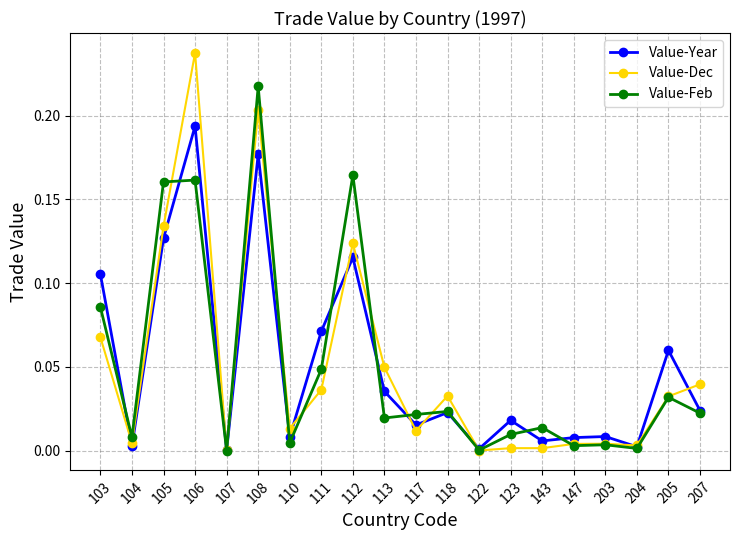

At which category does the chart reach its peak across all series?

106